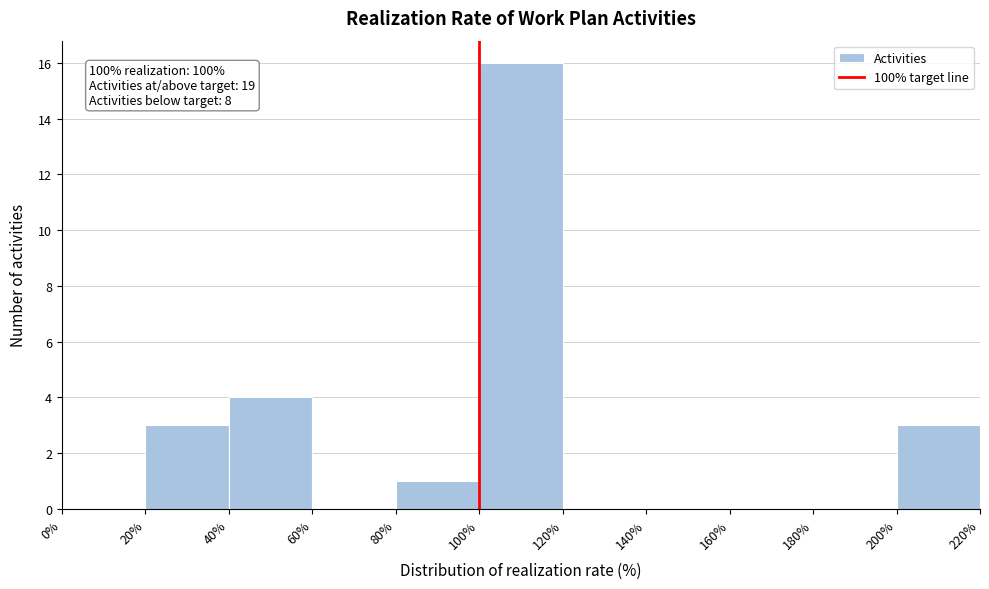

Over which range of the x-axis is the bar tallest?

100% to 120%